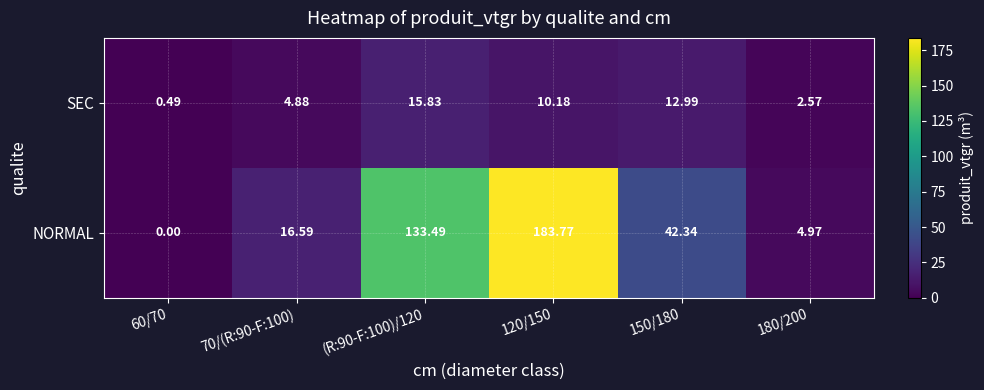

Rank the series at 120/150 from highest to lowest value.

NORMAL, SEC